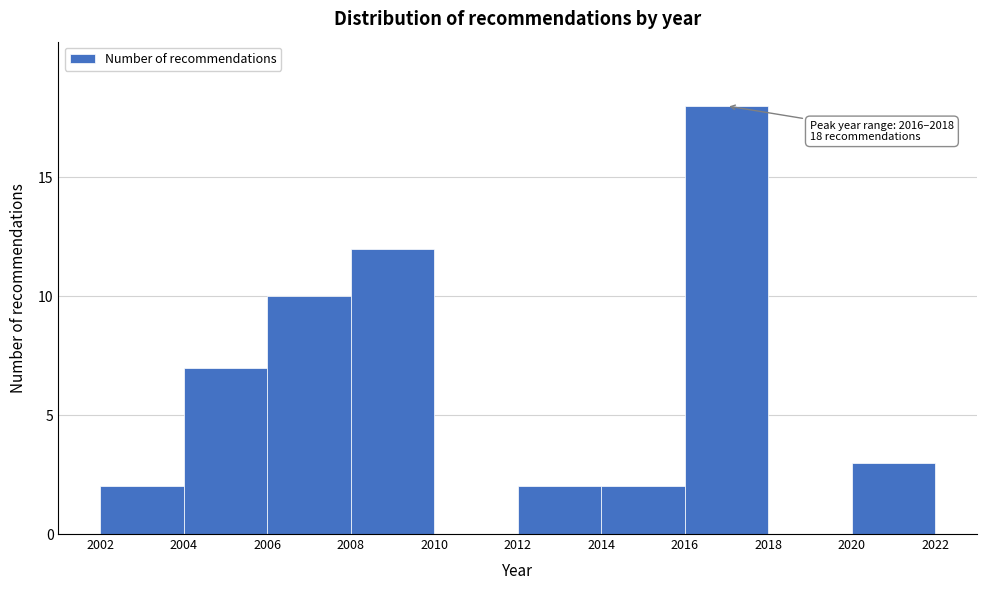

Which range on the x-axis has the tallest bar?

2016 to 2018